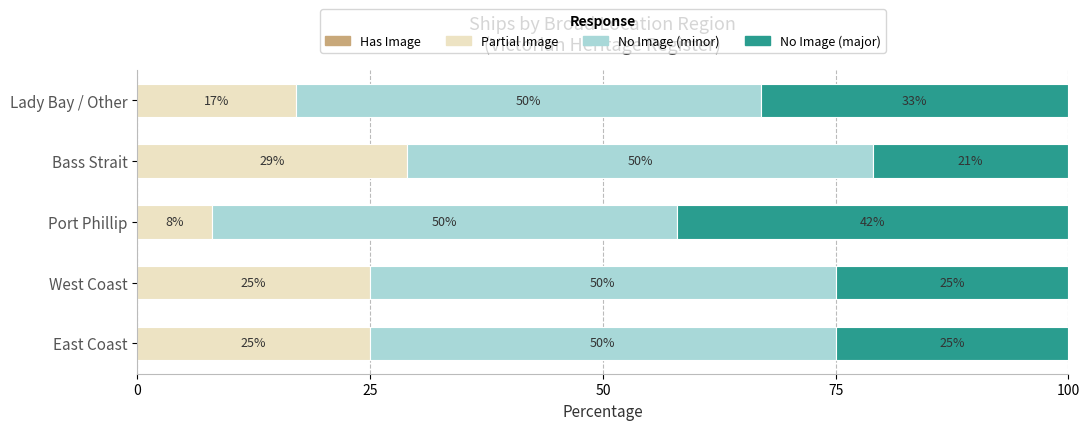

What is the difference between the Partial Image values at Bass Strait and Port Phillip?

21